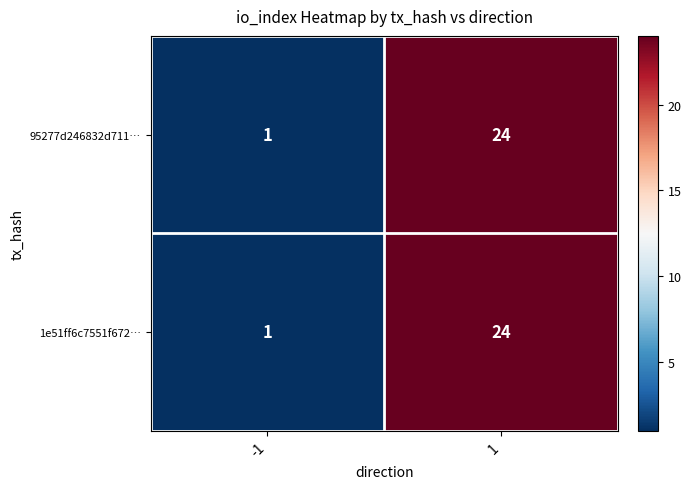

At which category does the chart reach its peak across all series?

1